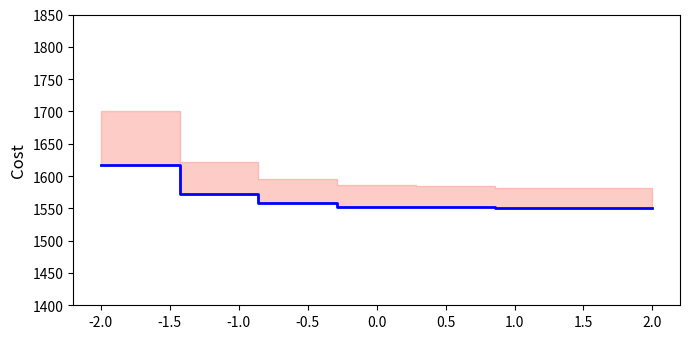

What is the difference between the second highest and minimum values?

22.8